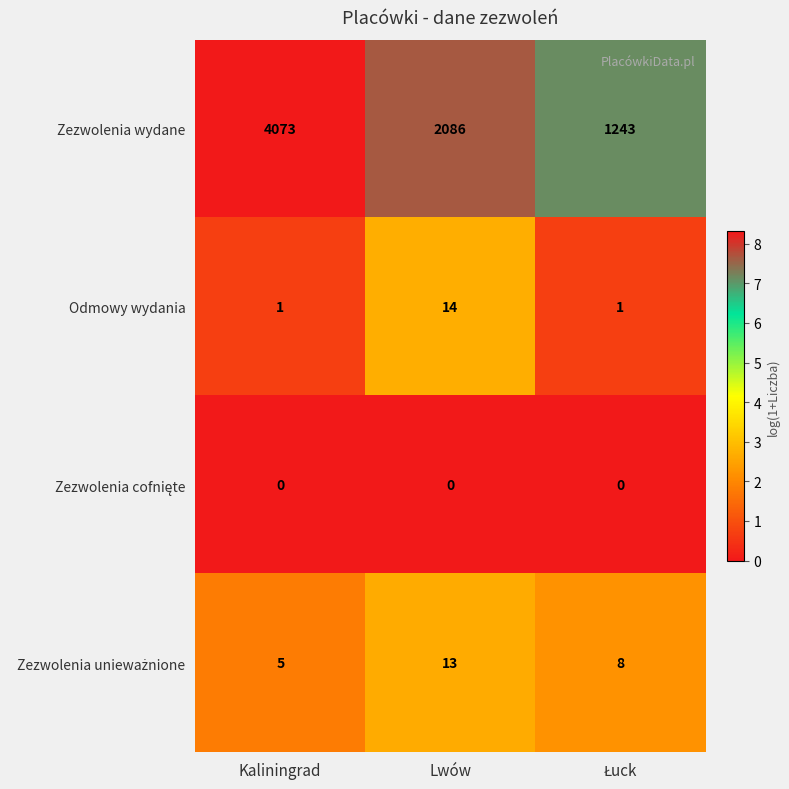

What is the difference between the highest and lowest values at Lwów?

2086